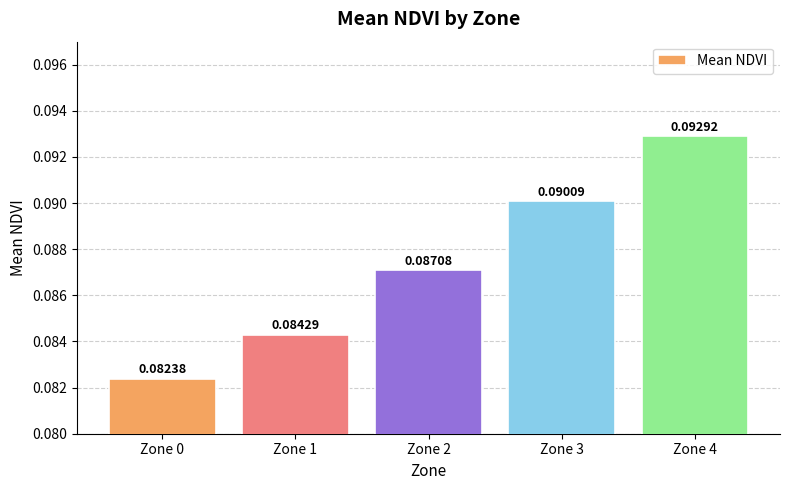

Which category has the highest value across all series?

Zone 4